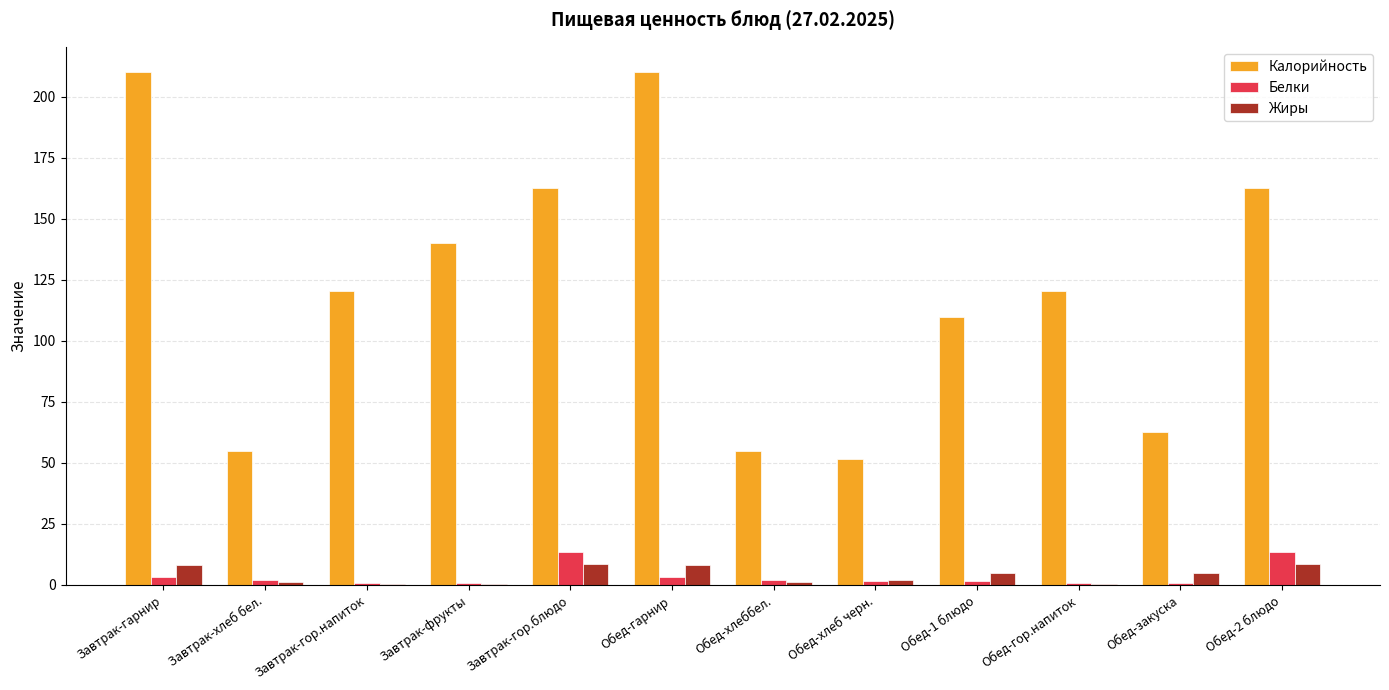

What is the average value of the Белки series?

3.7